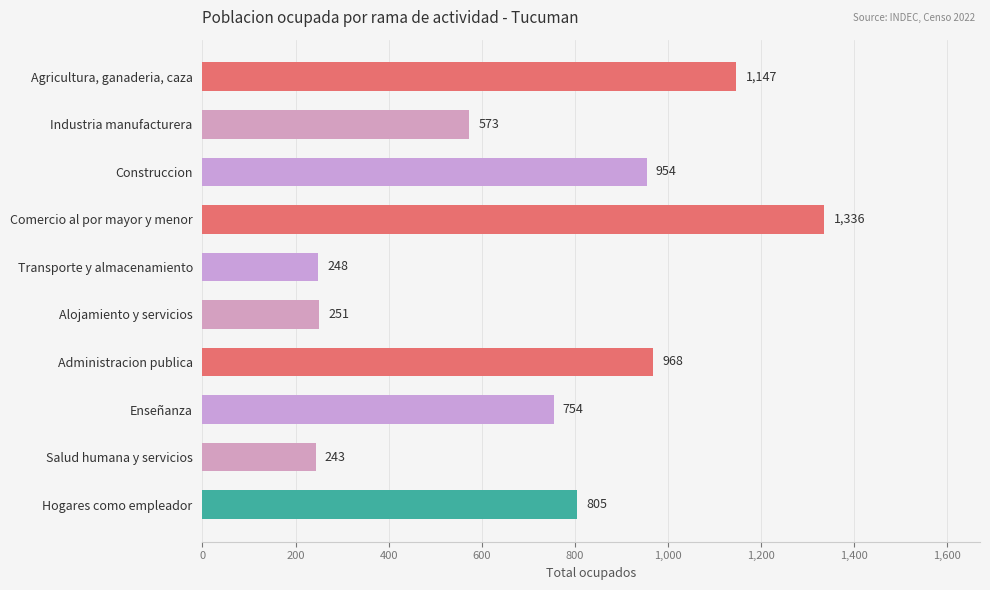

What is the sum of all values?

7279